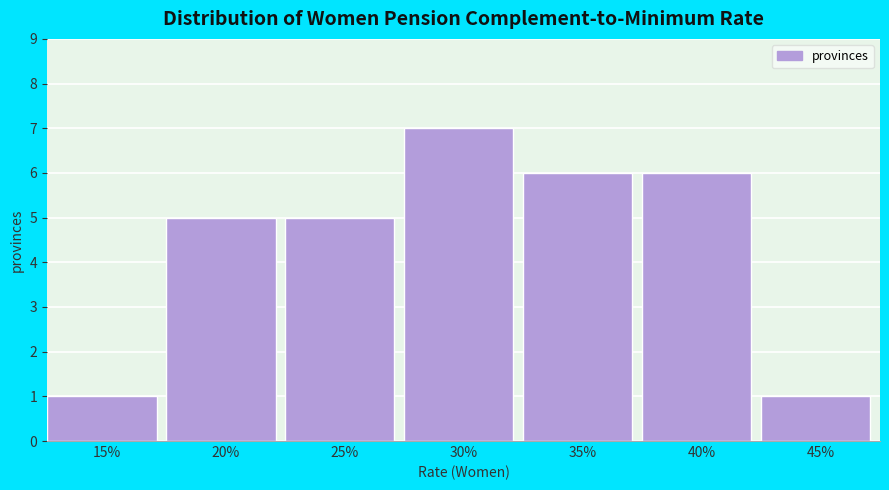

Reading right to left, what are all the values shown in this chart?

45%=1	40%=6	35%=6	30%=7	25%=5	20%=5	15%=1